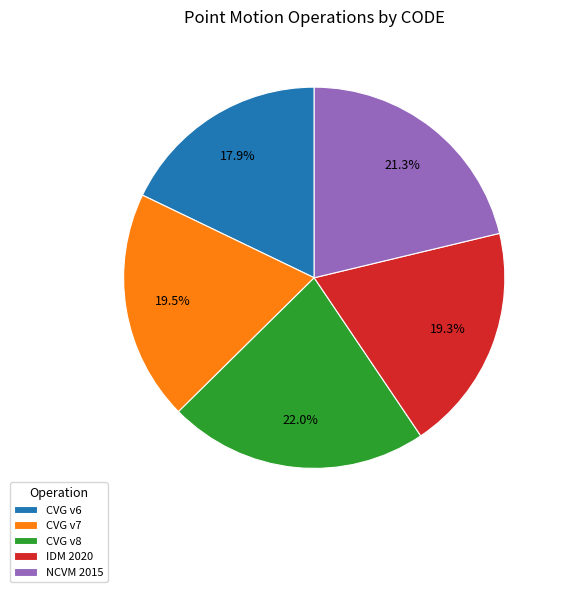

Combined, what portion of the pie is CVG v7 and CVG v6?

37.4%